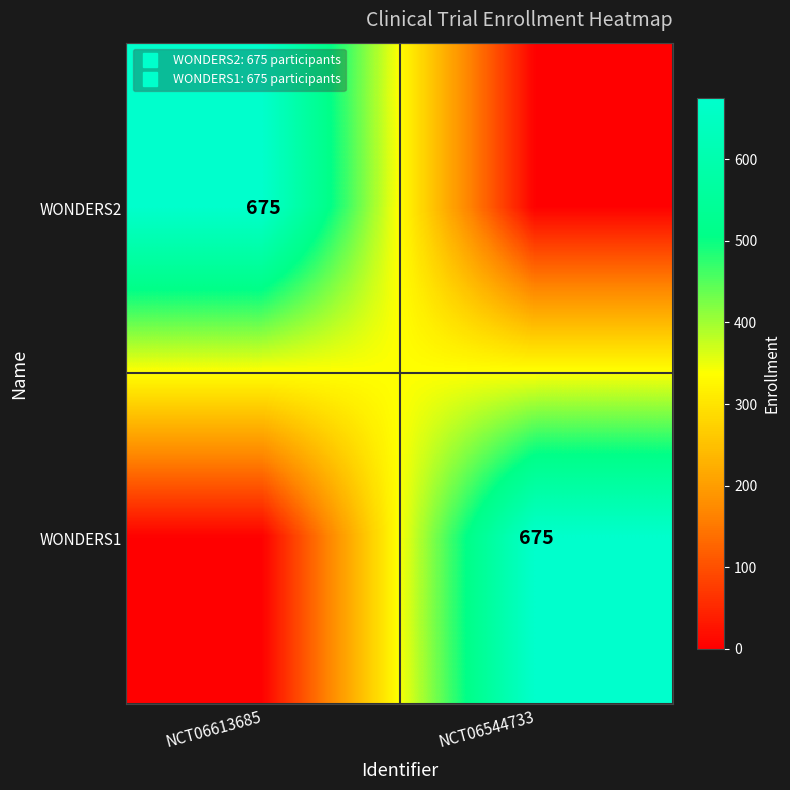

Rank the series by their maximum value, from highest to lowest.

WONDERS2, WONDERS1